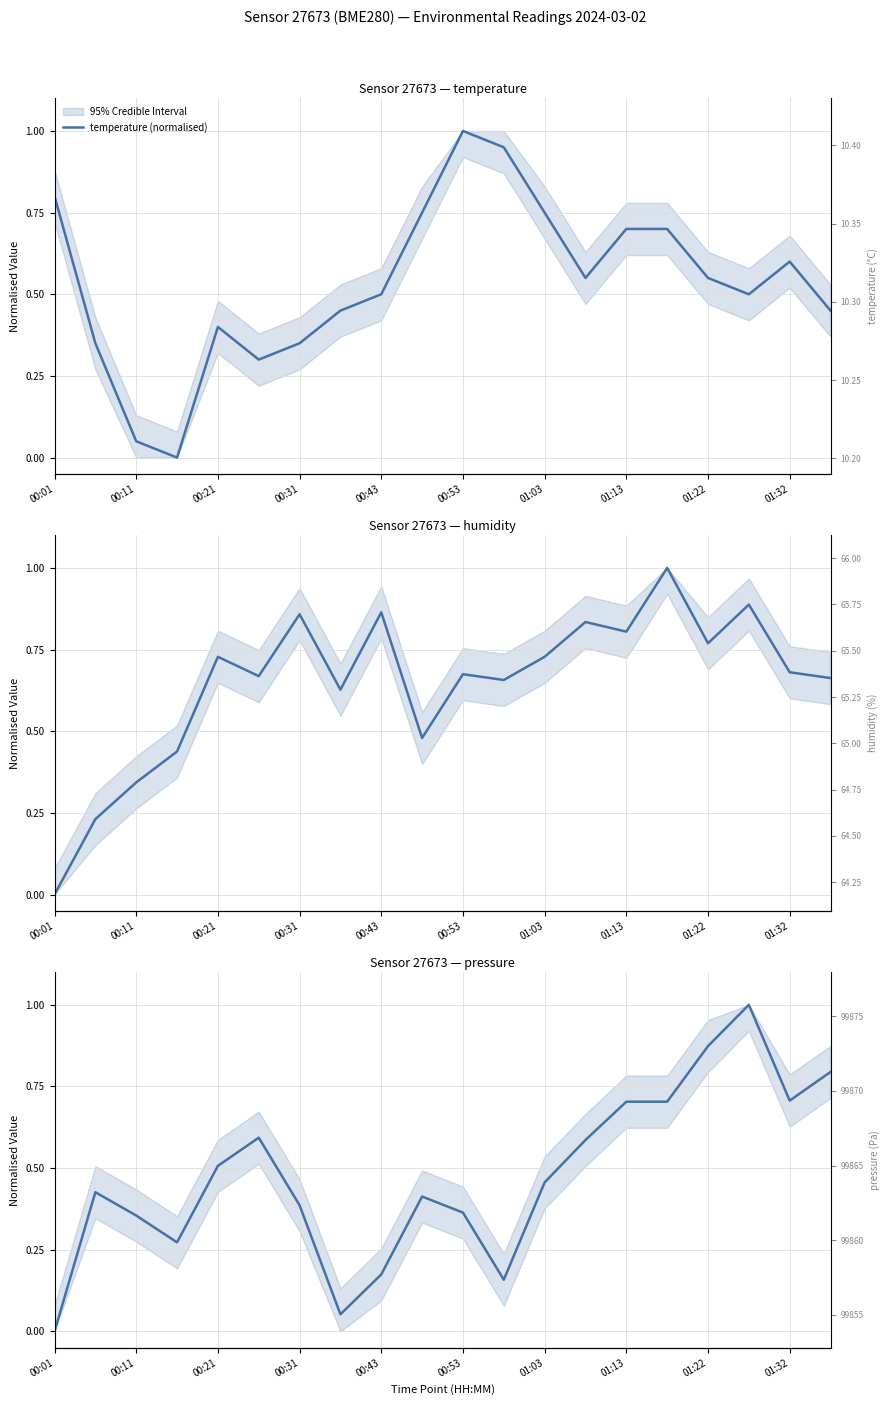

Reading left to right, list all the values displayed in this chart.

temperature (normalised): 0.8	0.3	0.1	0.0	0.4	0.3	0.3	0.4	0.5	0.7	1.0	1.0	0.7	0.6	0.7	0.7	0.6	0.5	0.6	0.4
humidity (normalised): 0.0	0.2	0.3	0.4	0.7	0.7	0.9	0.6	0.9	0.5	0.7	0.7	0.7	0.8	0.8	1.0	0.8	0.9	0.7	0.7
pressure (normalised): 0.0	0.4	0.4	0.3	0.5	0.6	0.4	0.1	0.2	0.4	0.4	0.2	0.5	0.6	0.7	0.7	0.9	1.0	0.7	0.8